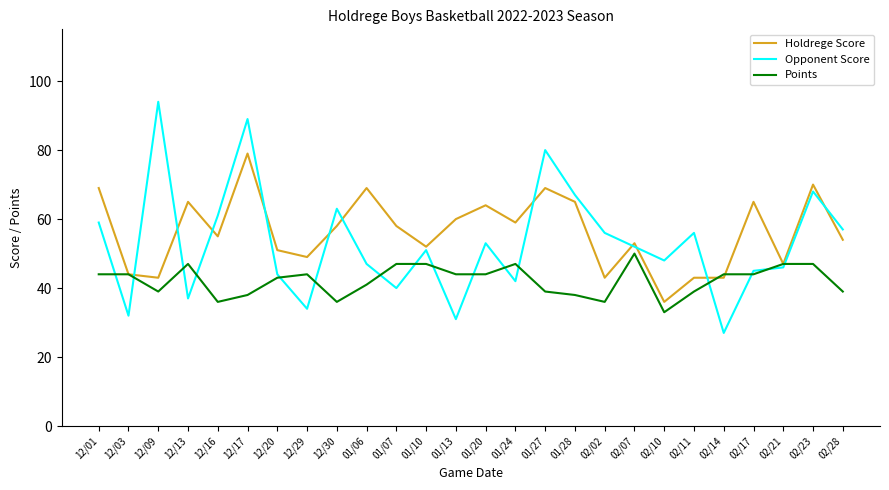

What position from the left is 12/16?

5